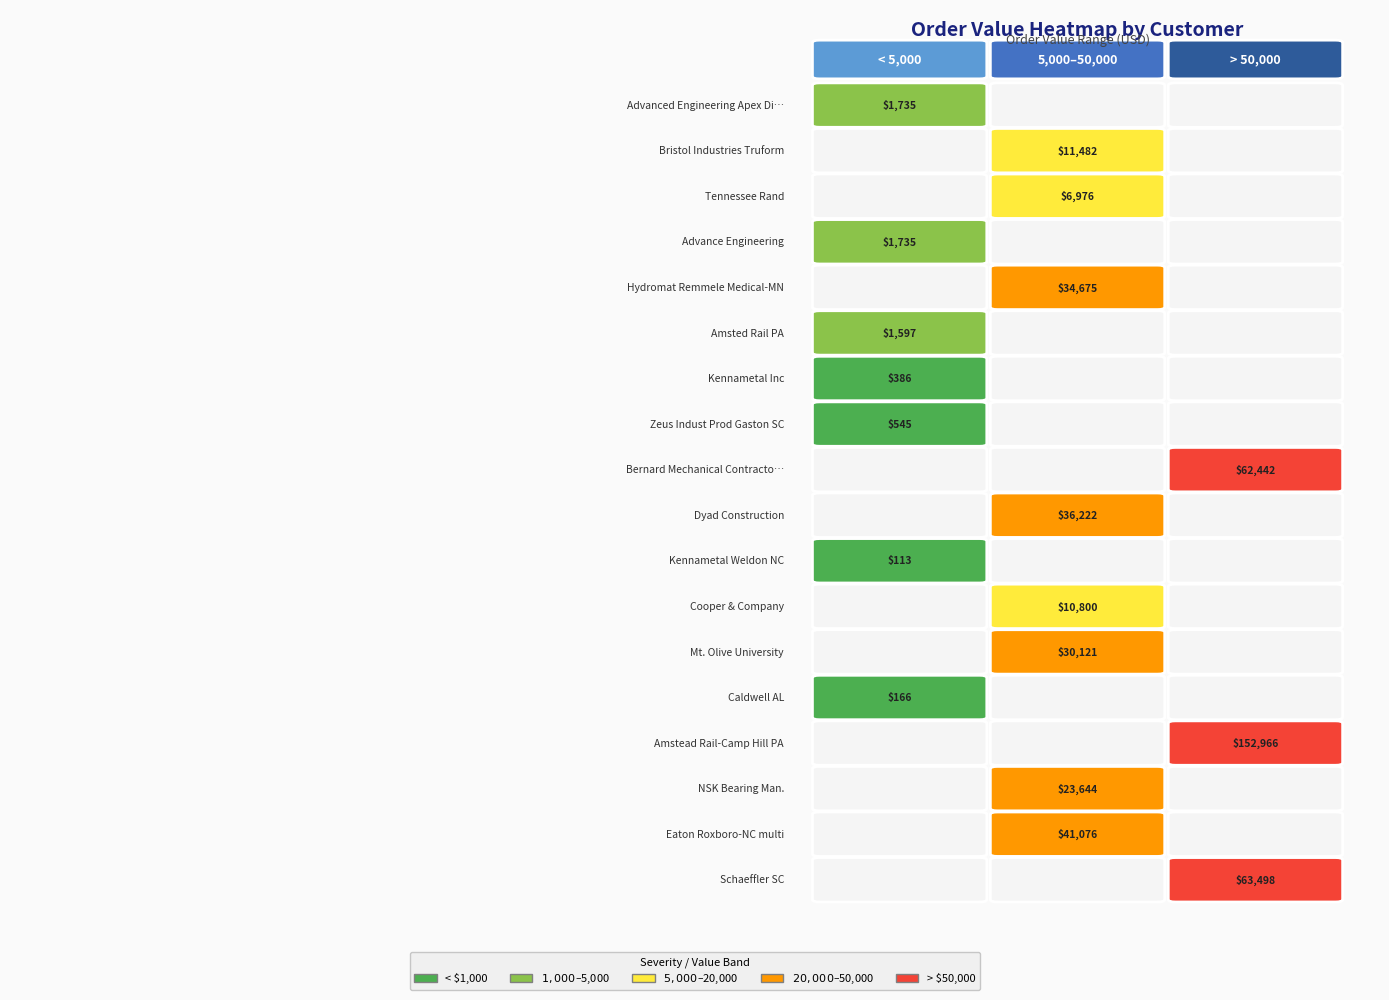

At which category does the chart reach its minimum across all series?

Kennametal Weldon NC